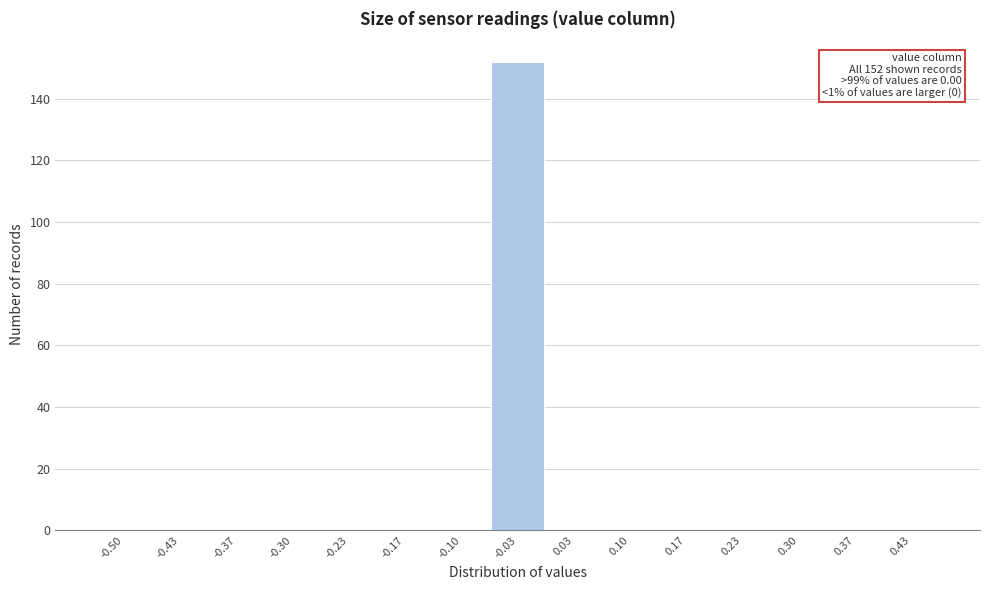

Reading left to right, list all the values displayed in this chart.

-0.50=0	-0.43=0	-0.37=0	-0.30=0	-0.23=0	-0.17=0	-0.10=0	-0.03=152	0.03=0	0.10=0	0.17=0	0.23=0	0.30=0	0.37=0	0.43=0